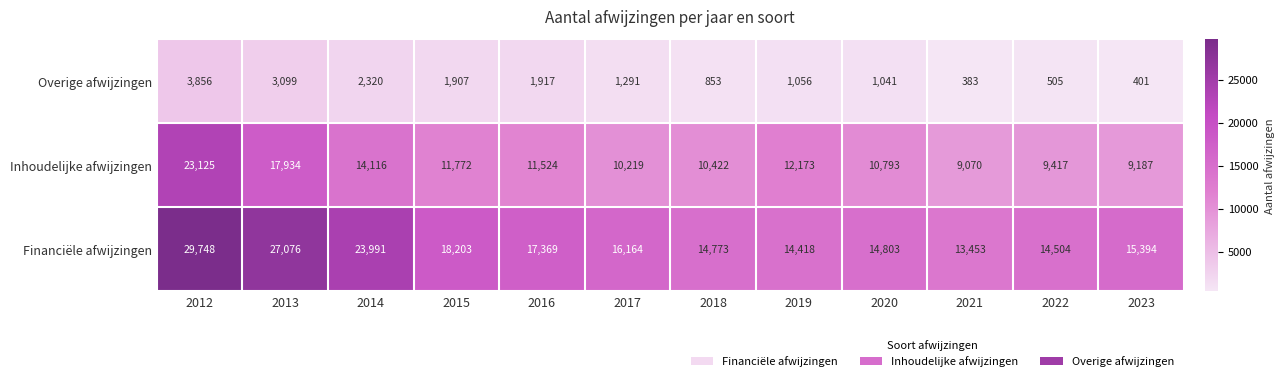

At which label is Overige afwijzingen closest to 2119?

2014